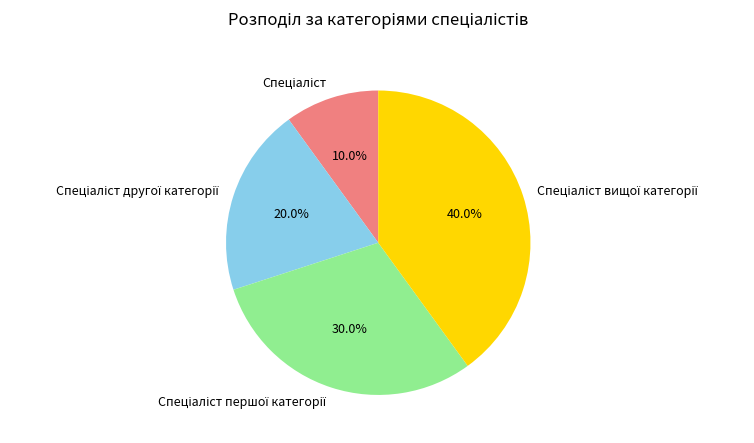

How many segments does this pie chart have?

4